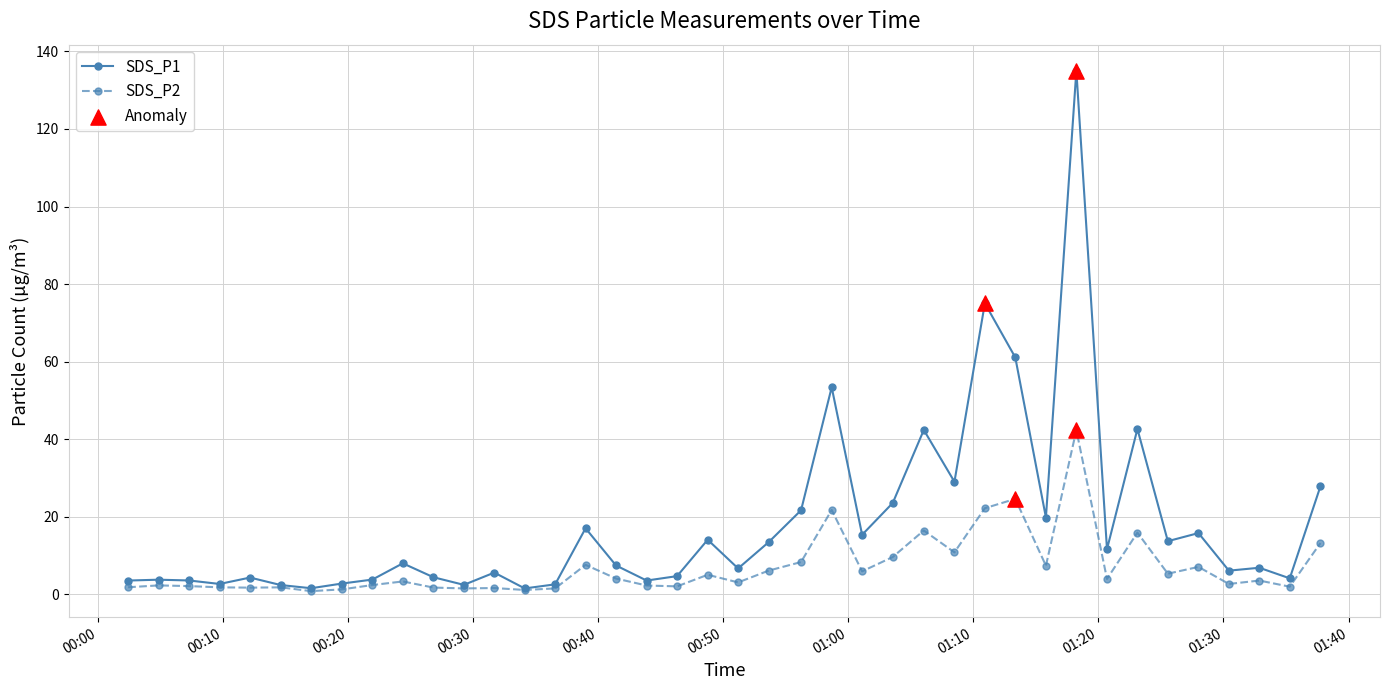

Which series has the largest total across all categories?

SDS_P1